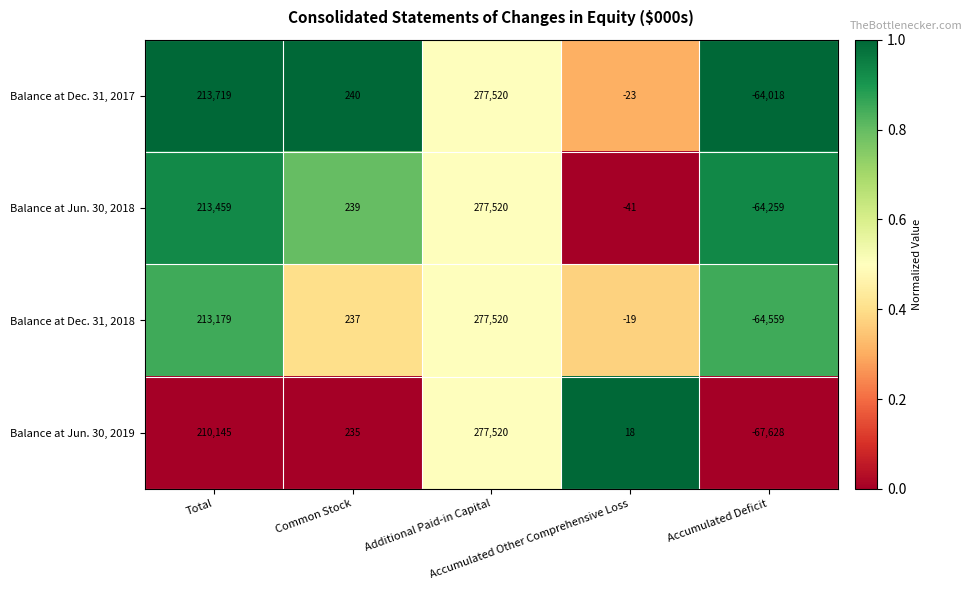

Which series has the widest spread of values?

Balance at Jun. 30, 2019